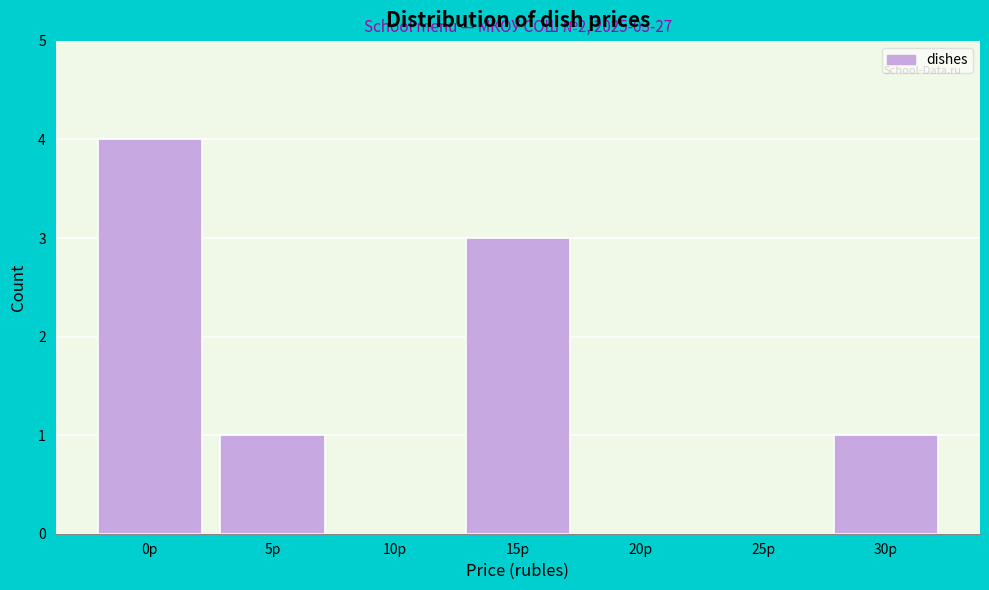

Reading left to right, what are all the values shown in this chart?

0р=4	5р=1	10р=0	15р=3	20р=0	25р=0	30р=1